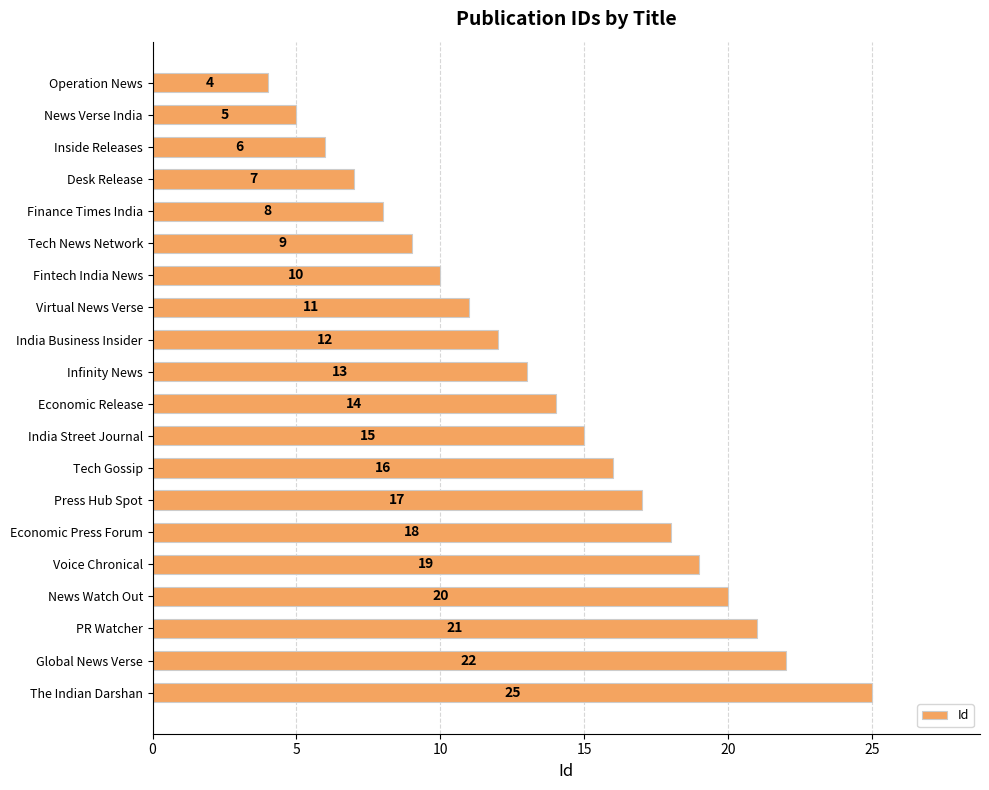

What is the minimum value shown in the chart?

4